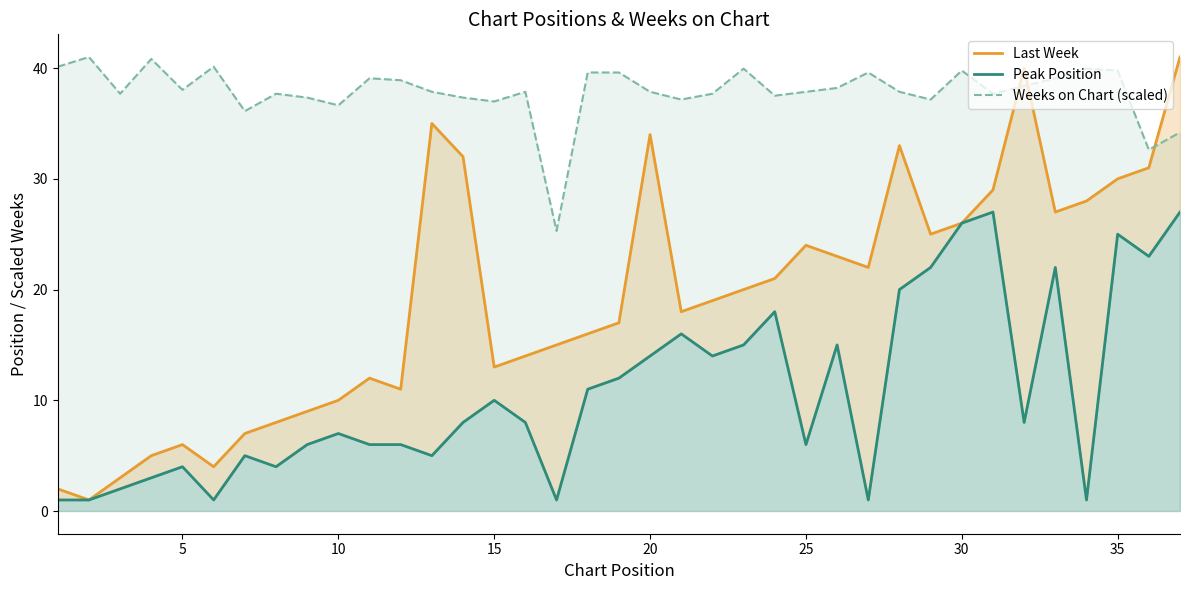

True or false: Weeks on Chart (scaled) has a value of 19.5 at 5.

False